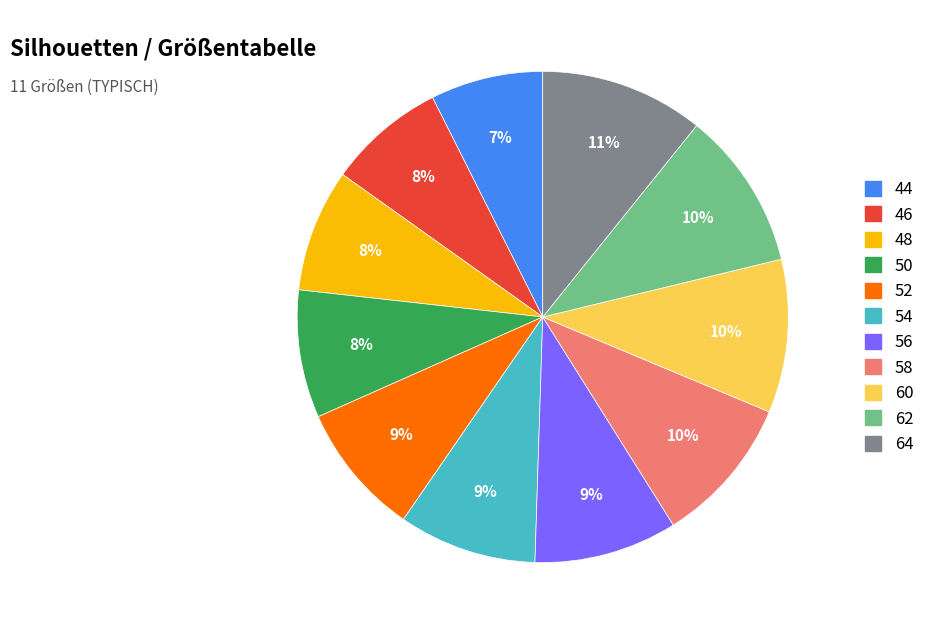

The 46 slice represents 16% of the pie. True or false?

False